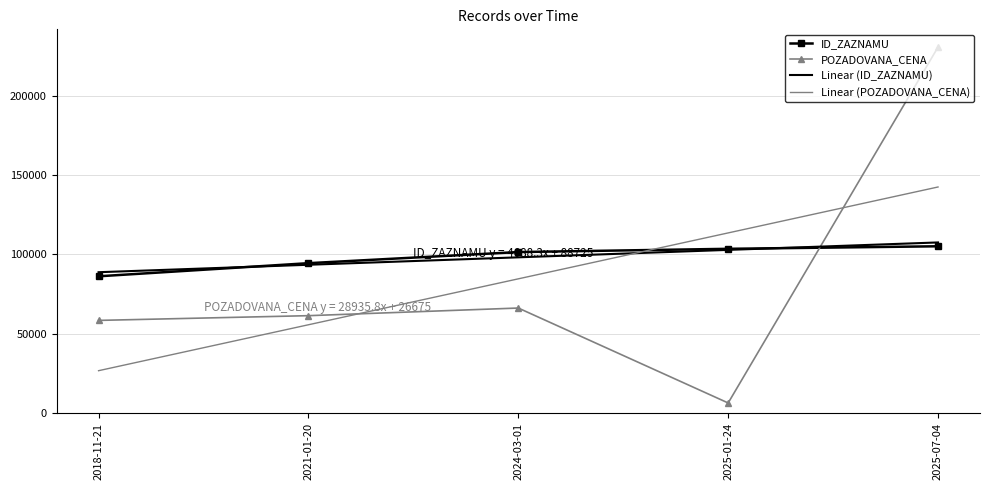

Is the value of Linear (POZADOVANA_CENA) at 2018-11-21 greater than the value of POZADOVANA_CENA at 2018-11-21?

No